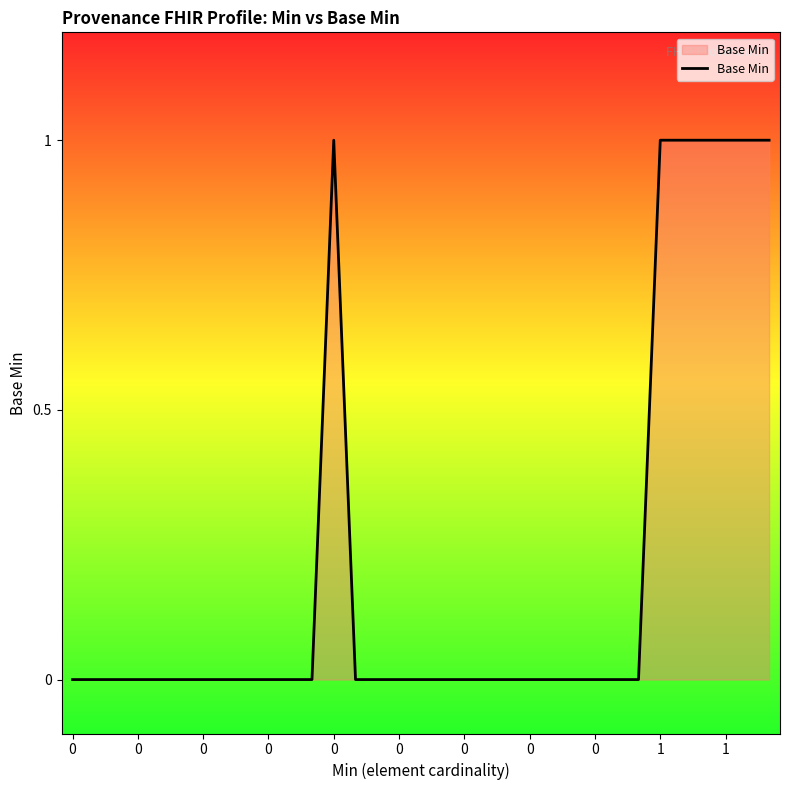

What is the greatest value displayed?

1